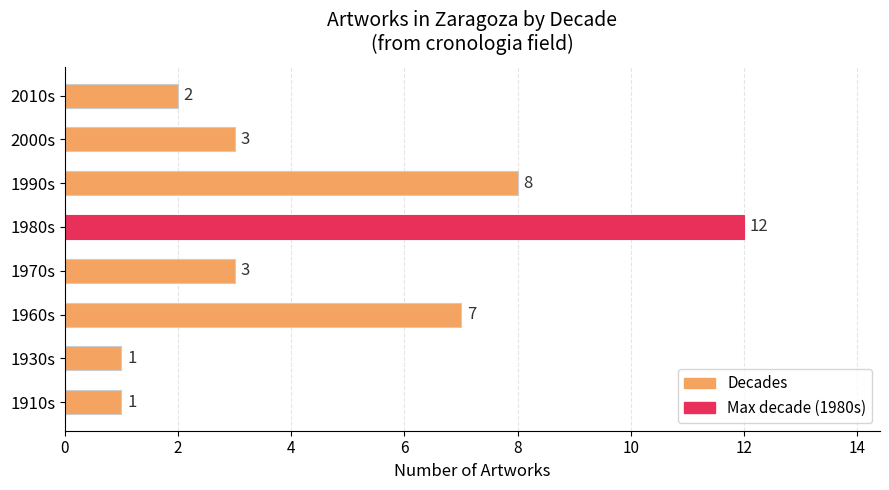

At which label is the value closest to 6?

1960s